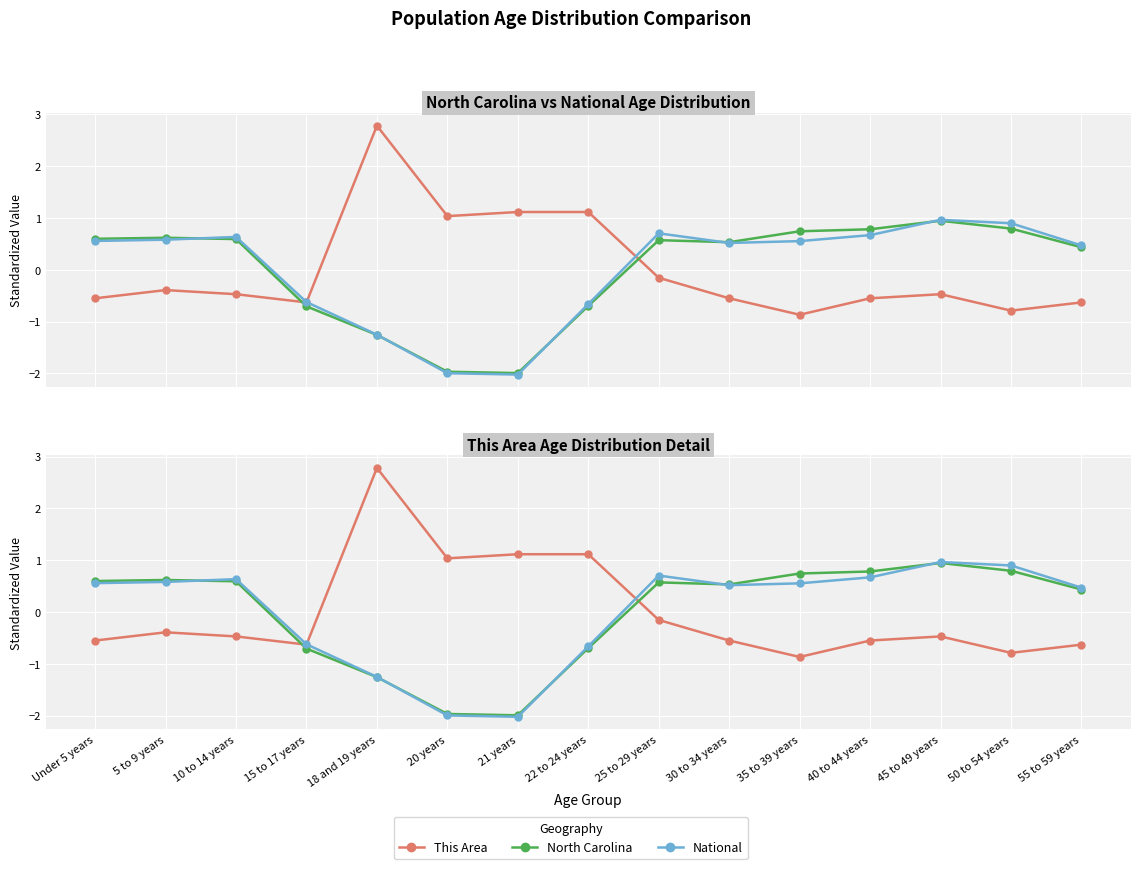

What position from the right is 18 and 19 years?

11